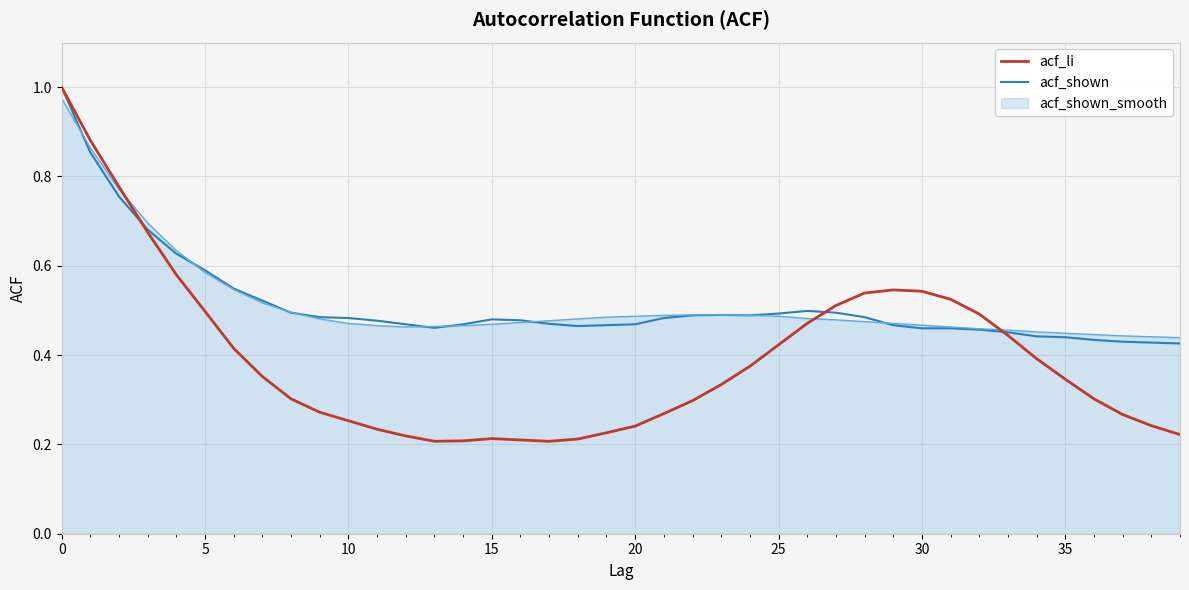

In acf_li, how many points are lower than both neighbors (excluding endpoints)?

2